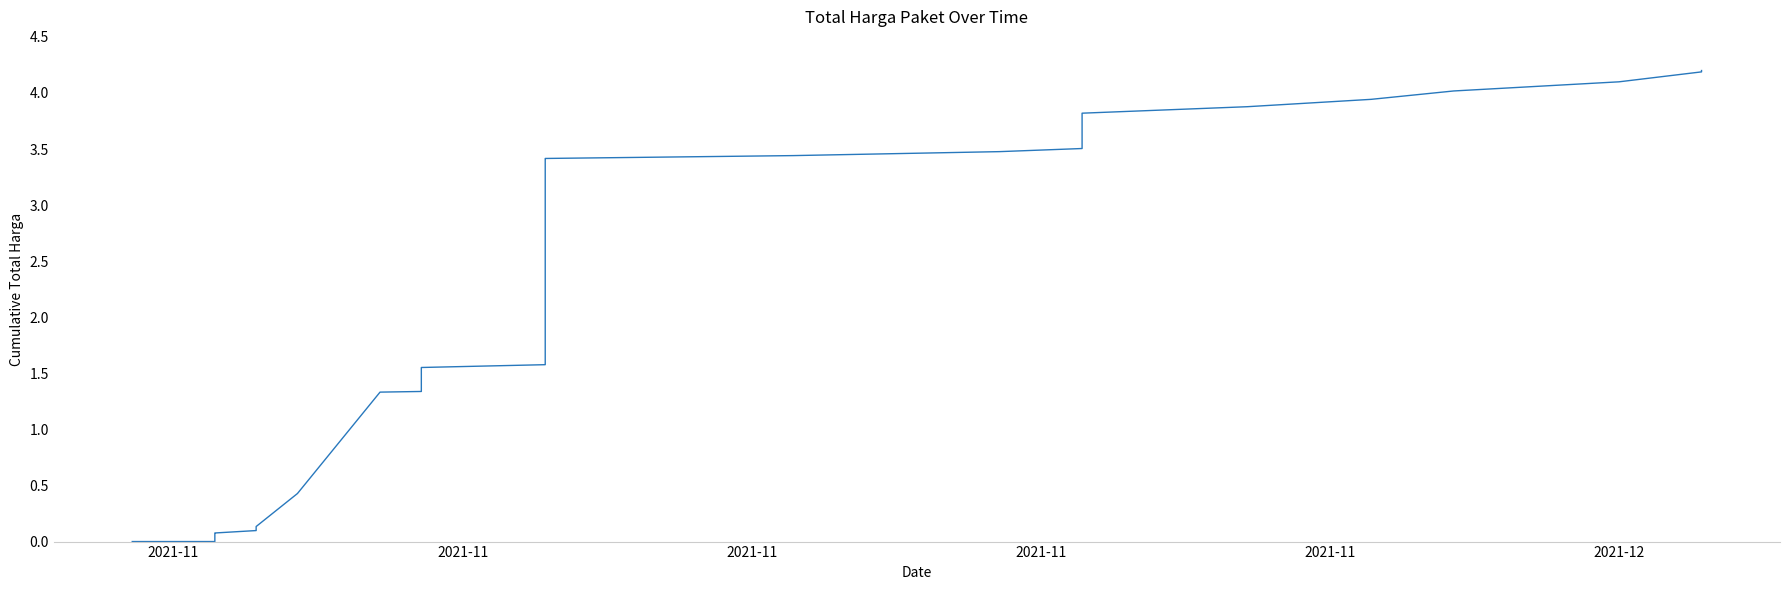

How many values are below 1?

14